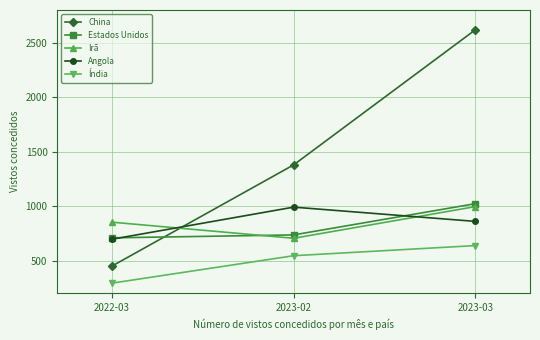

What is the difference between the China values at 2023-03 and 2022-03?

2171